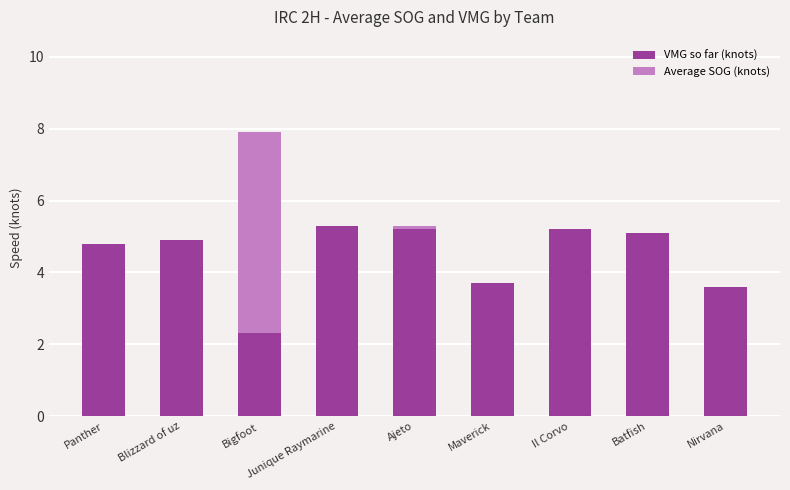

How many categories are shown in the chart?

9